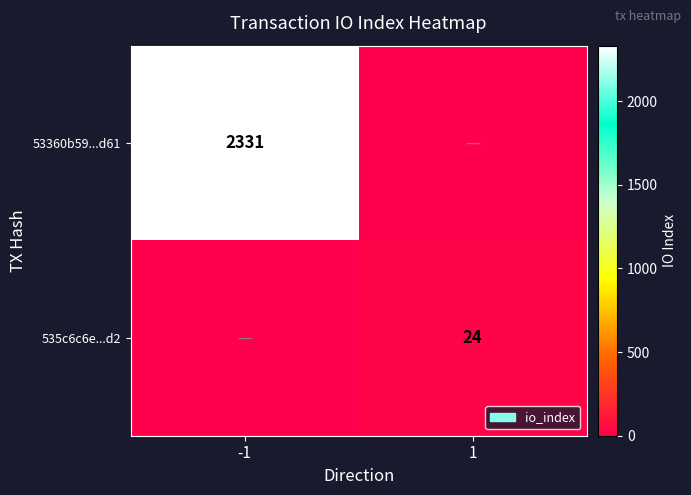

Is it true that 535c6c6e...d2 equals 24 at 1?

True